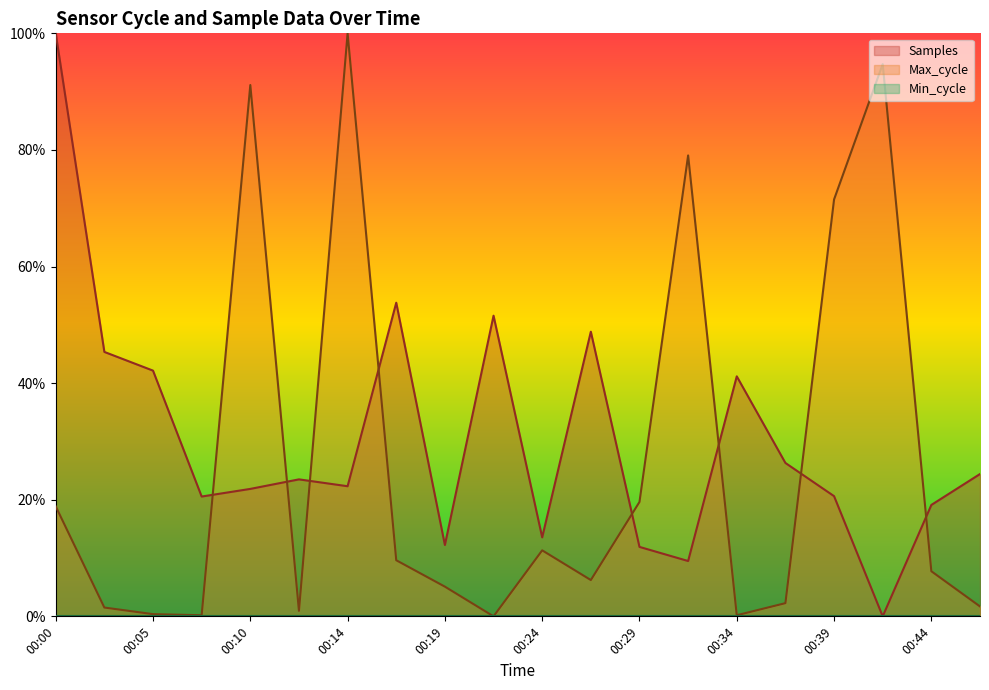

The value of Samples at 00:02 is 0.5. True or false?

True